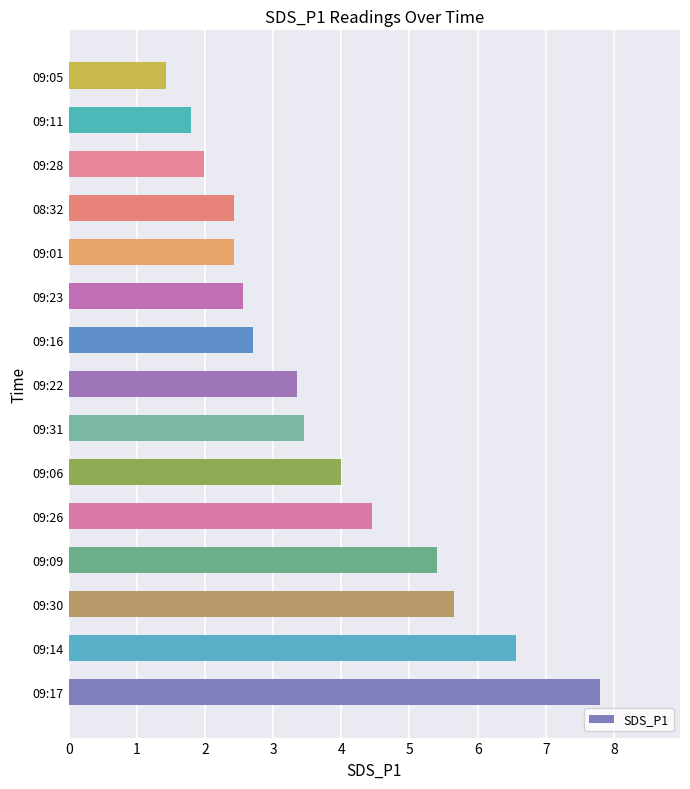

True or false: the data shows 3.4 at 09:28.

False